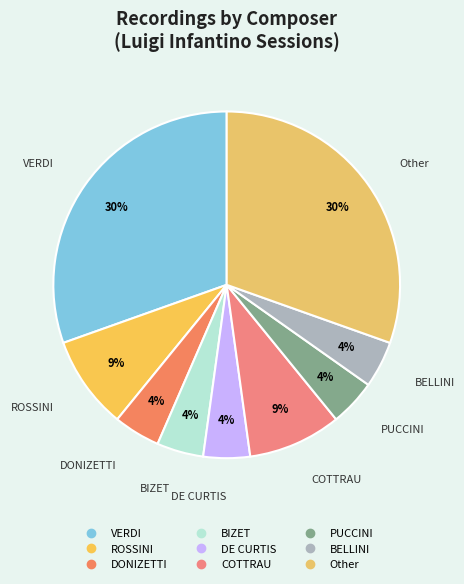

How many slices are in this pie chart?

9